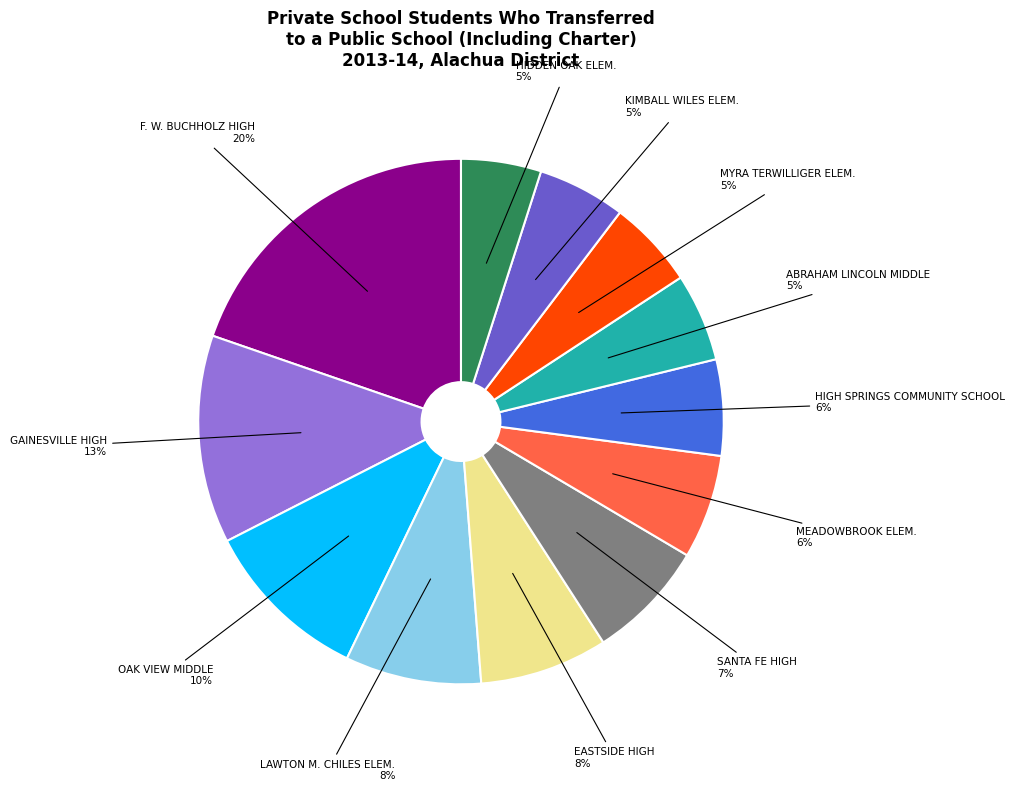

To the nearest percent, what is the difference between the largest and smallest slice percentages?

15%